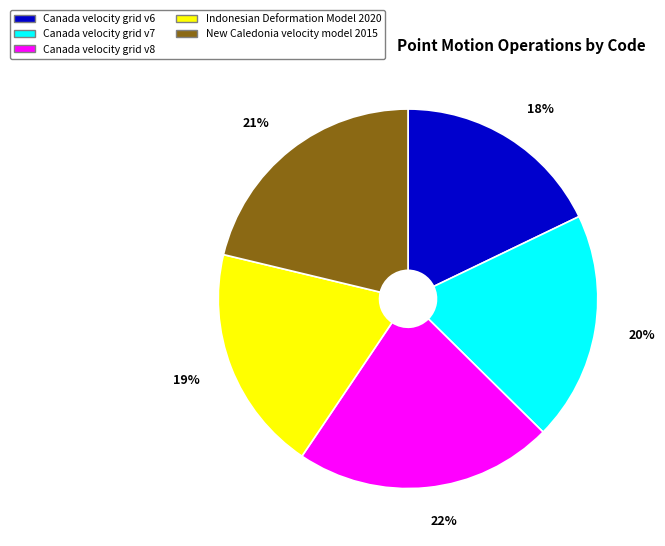

Which has a higher value, Canada velocity grid v8 or Canada velocity grid v6?

Canada velocity grid v8